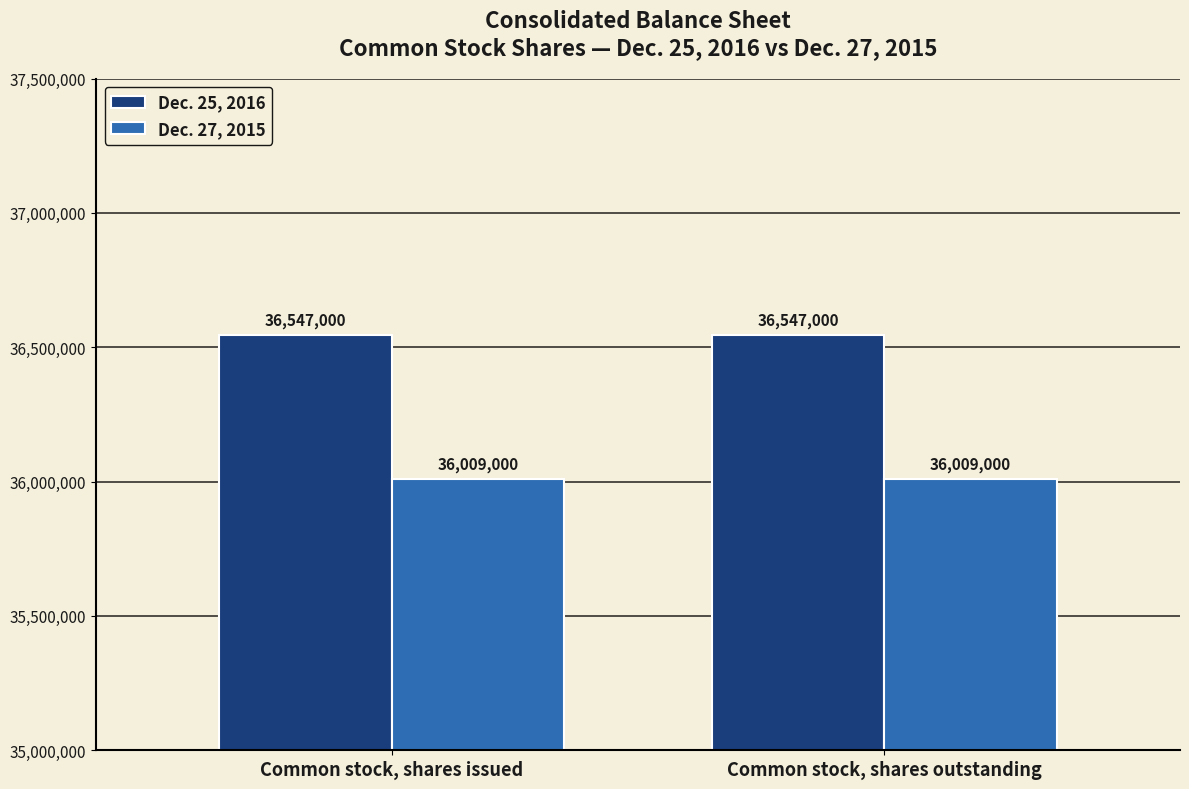

What is the label of the 2nd bar from the left?

Common stock, shares outstanding